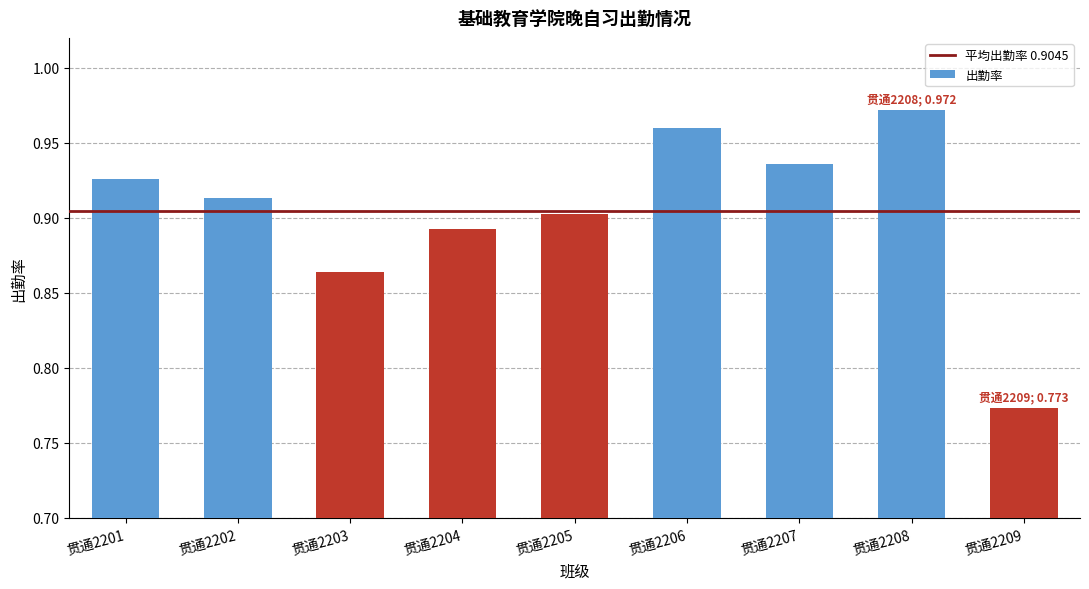

What is the sum of all values?

8.1